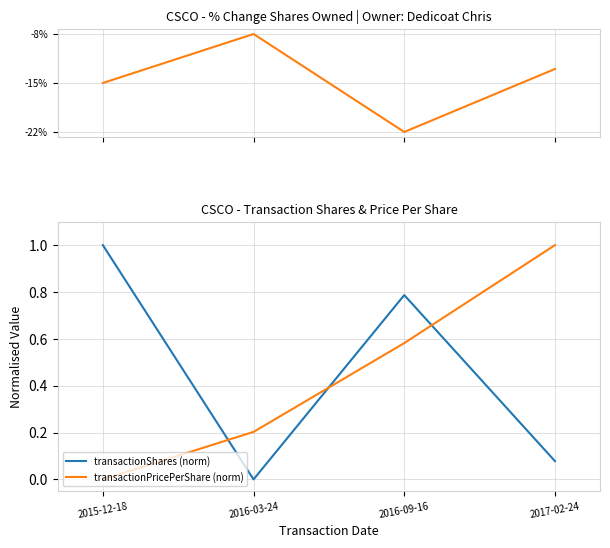

The pctchgSharesOwned series shows -7.7 at 2017-02-24. True or false?

False